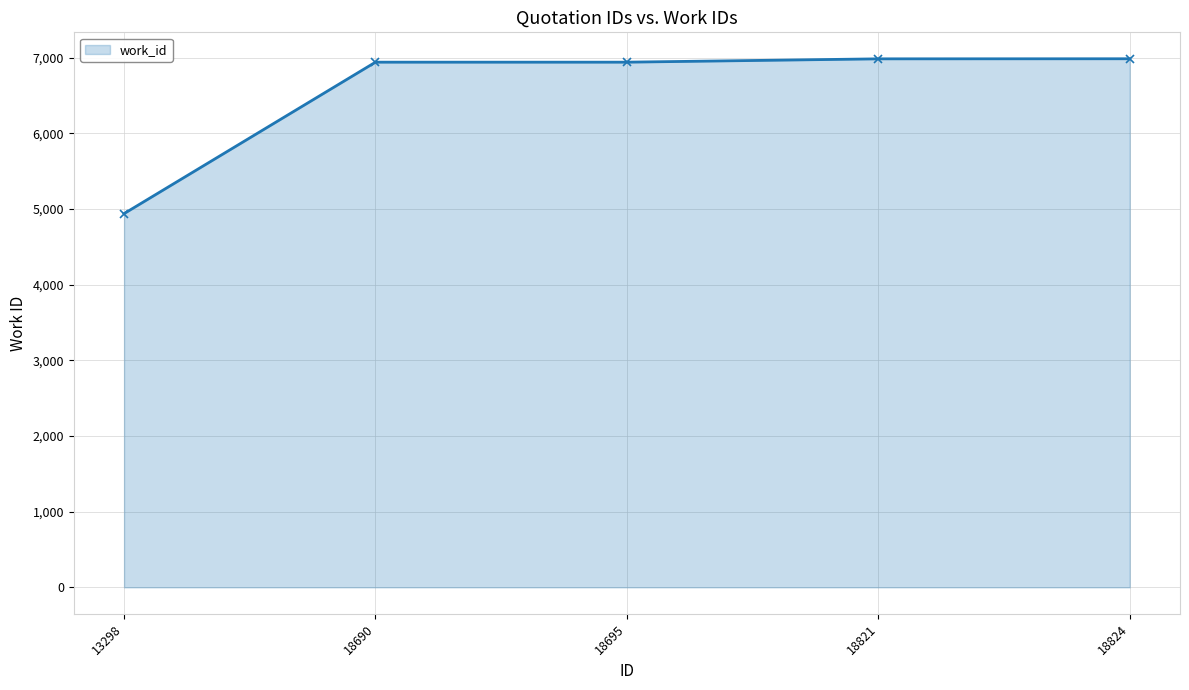

True or false: there are more than 2 points higher than both neighbors.

False